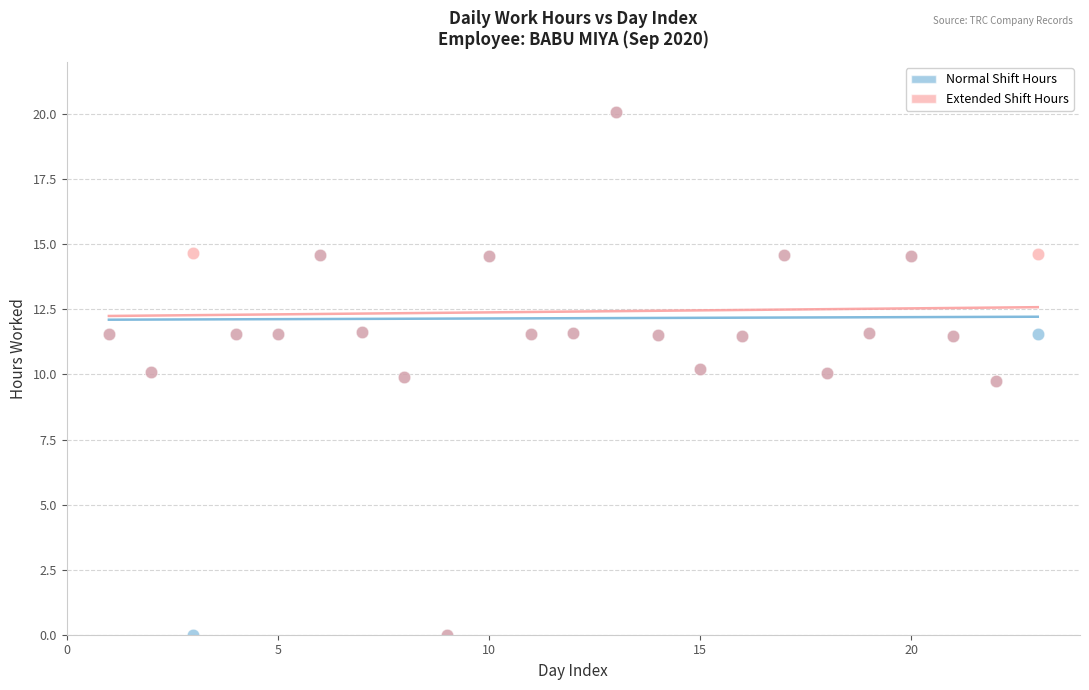

What are all the series names shown in the legend?

Normal Shift Hours, Extended Shift Hours